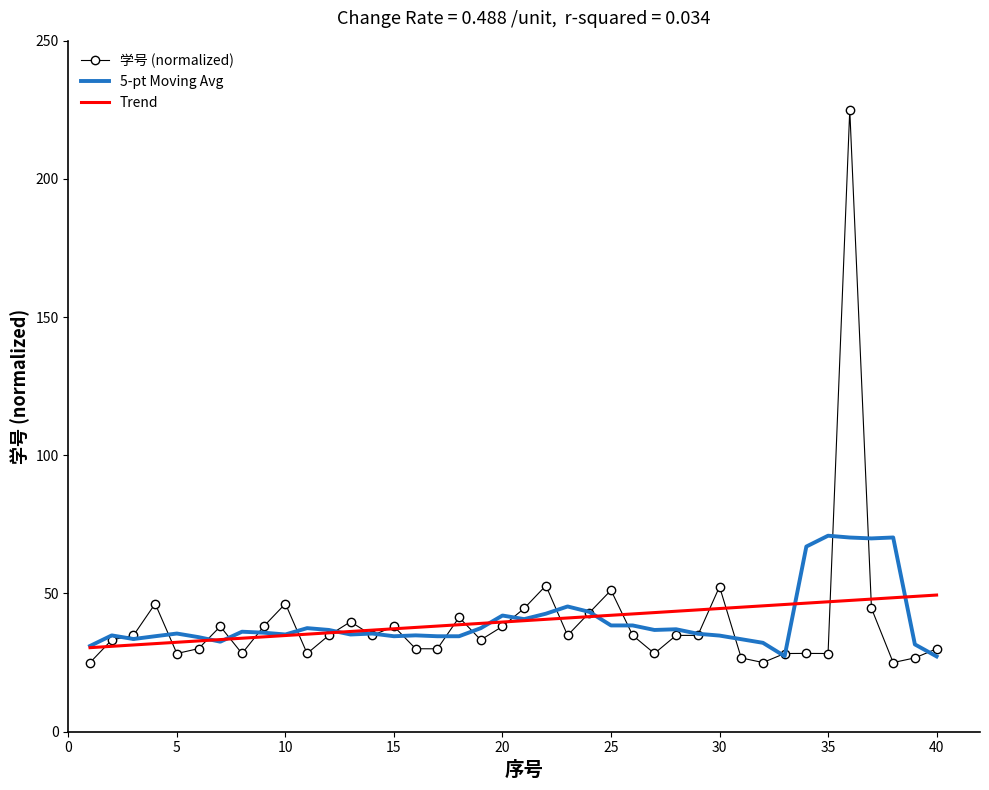

Rank the series by their maximum value, from highest to lowest.

学号 (normalized), 5-pt Moving Avg, Trend